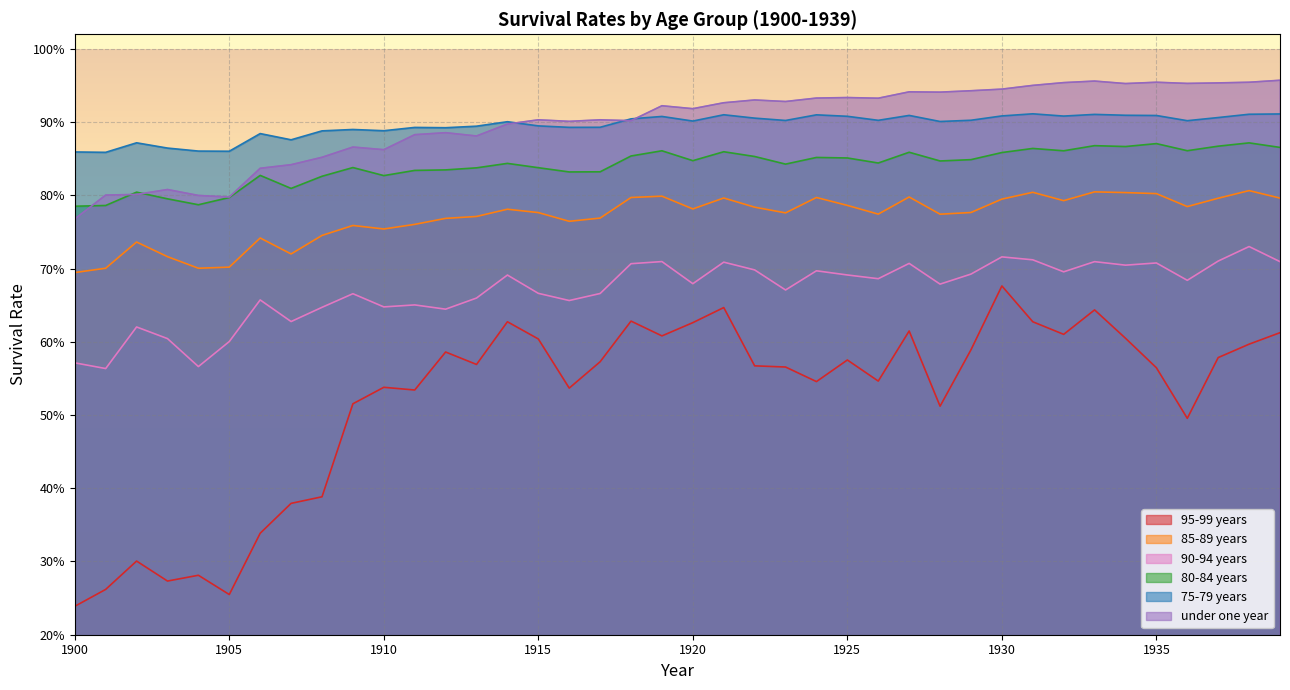

What is the difference between the maximum and minimum values in the 90-94 years series?

0.2